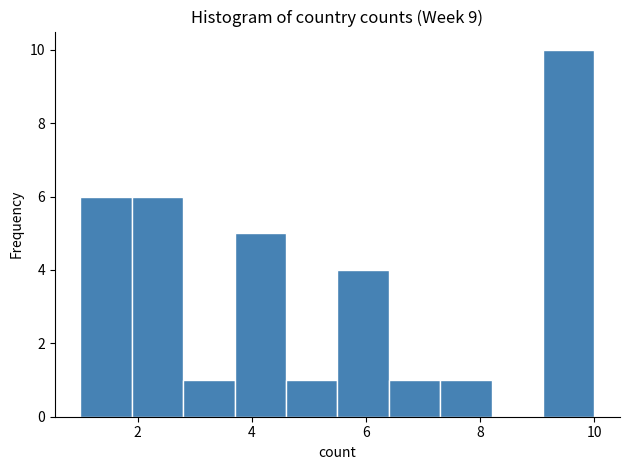

Over which range of the x-axis is the bar tallest?

9.1 to 10.0